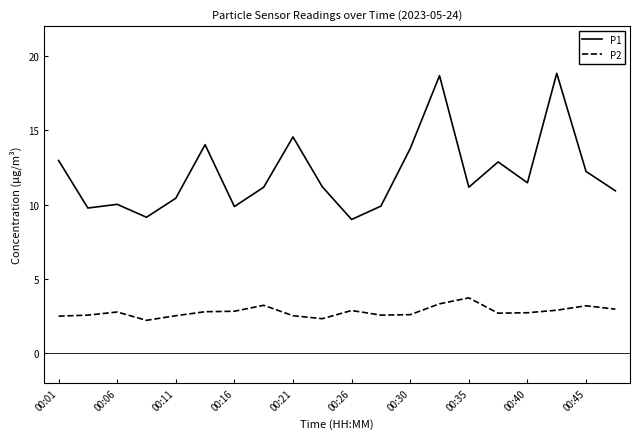

Which series has the largest total across all categories?

P1